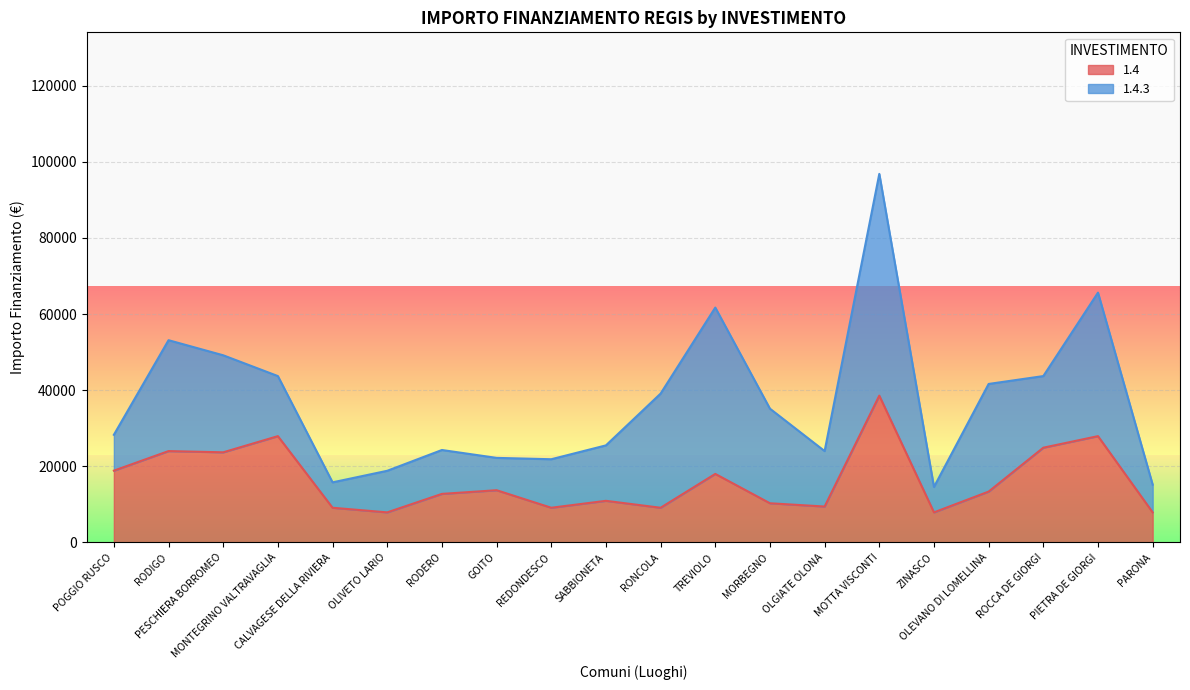

What are all the series names shown in the legend?

1.4, 1.4.3